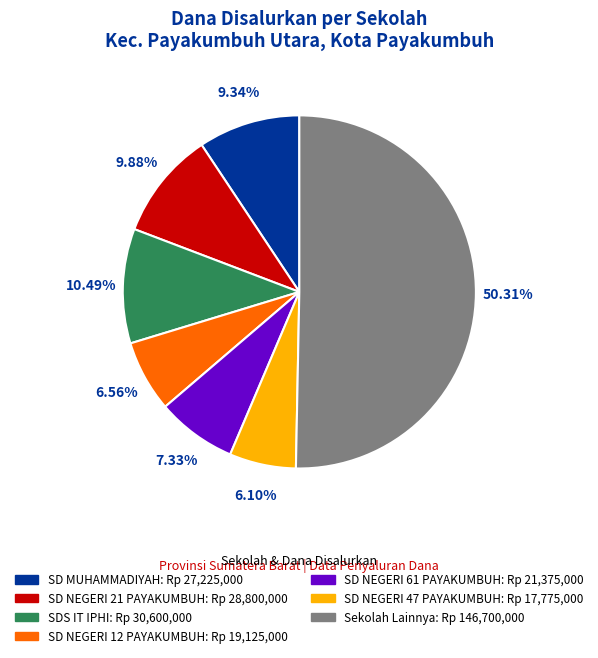

Count the number of slices in the pie.

7